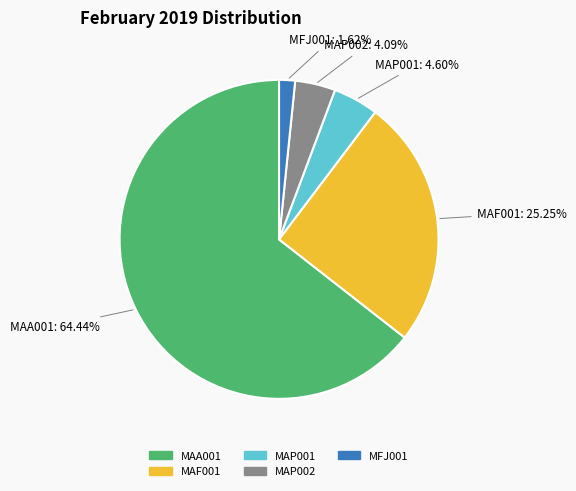

To the nearest percent, what is the combined percentage of MAP002 and MAA001?

69%